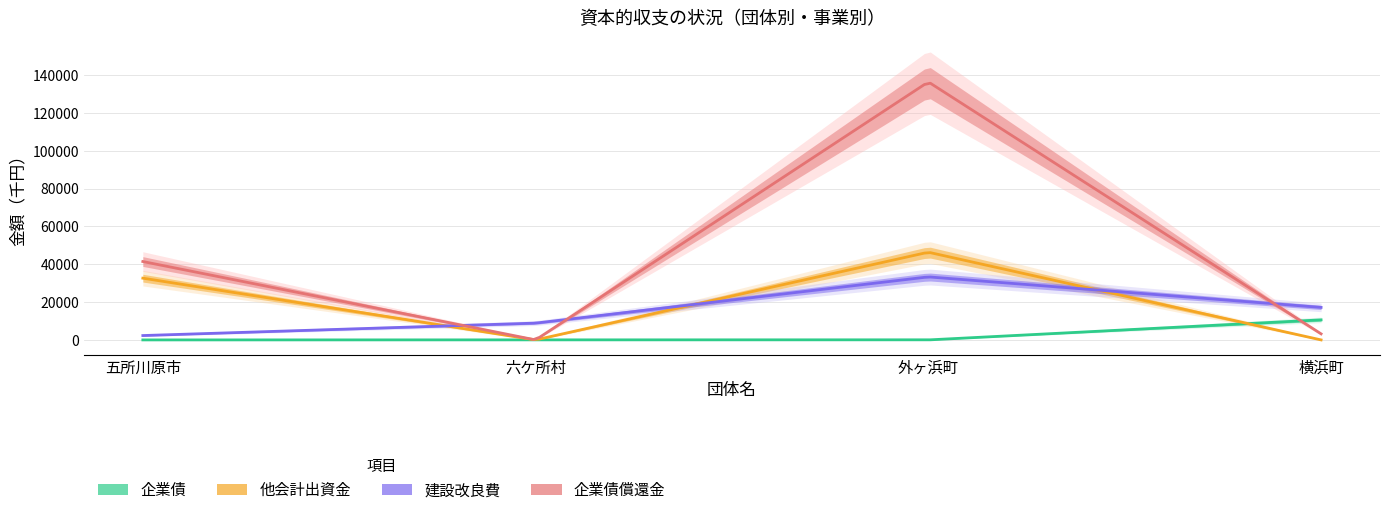

What are all the series names shown in the legend?

企業債, 他会計出資金, 建設改良費, 企業債償還金